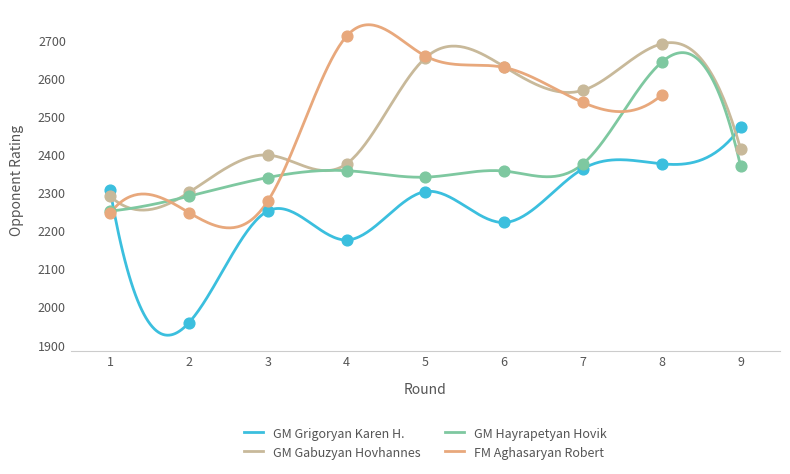

Is the value of GM Grigoryan Karen H. at 7 greater than the value of GM Hayrapetyan Hovik at 8?

No